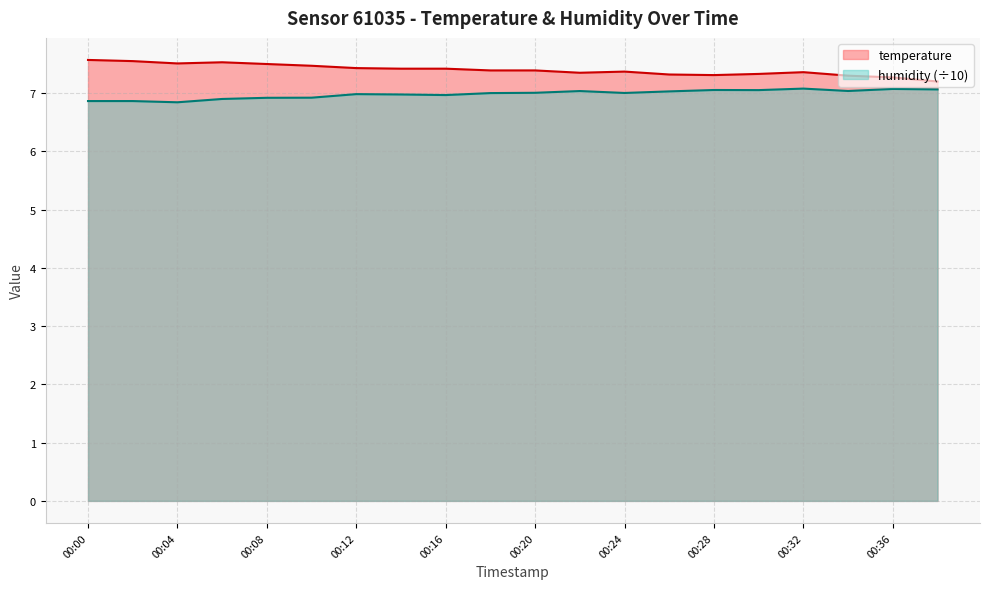

Which series has the largest range (max minus min)?

temperature